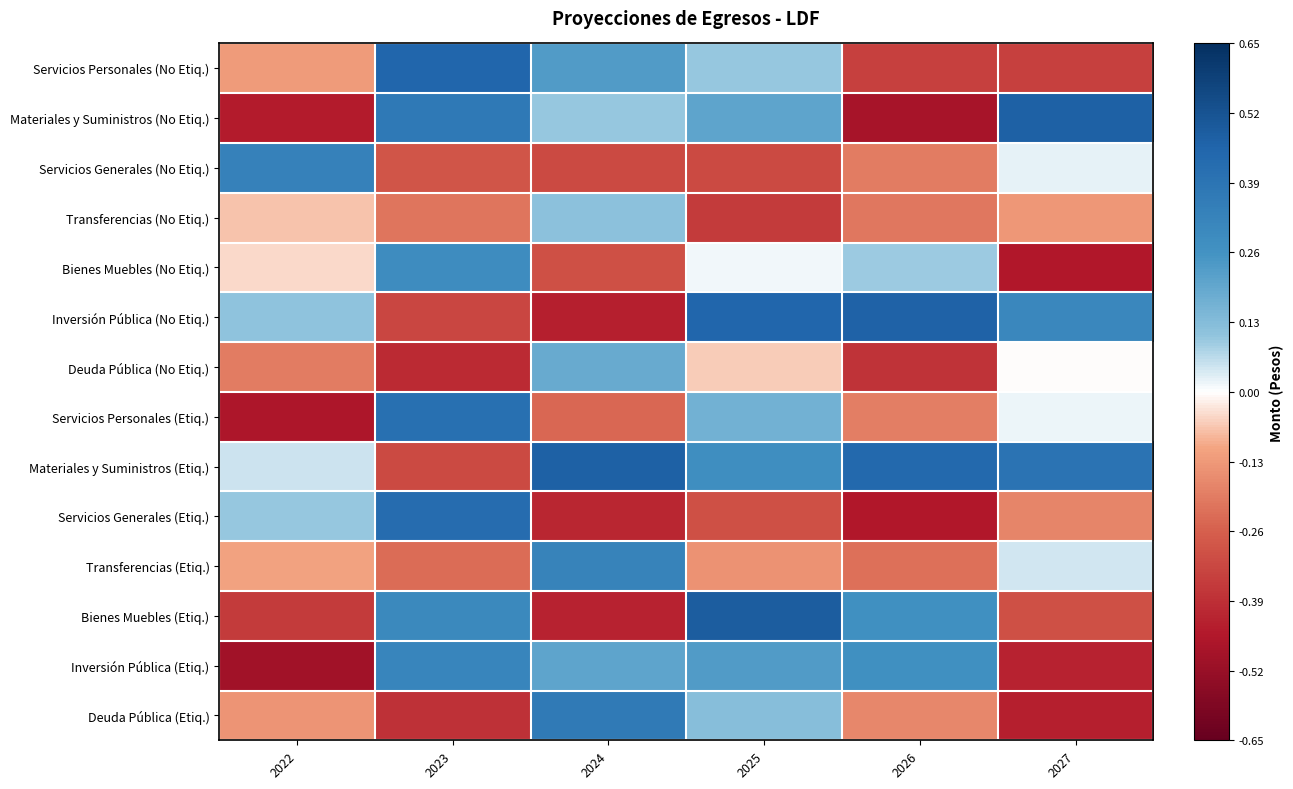

What is the spread (max minus min) of values at 2026?

0.9